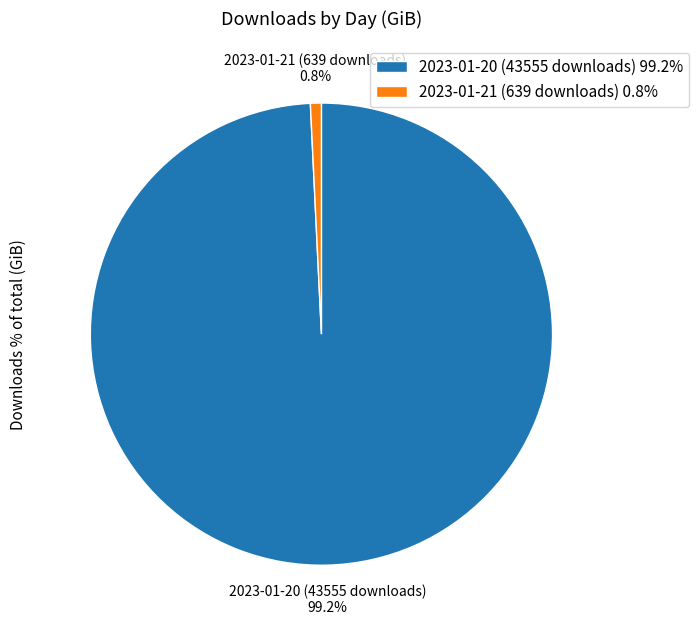

True or false: 2023-01-21 (639 downloads) accounts for 14% of the total.

False